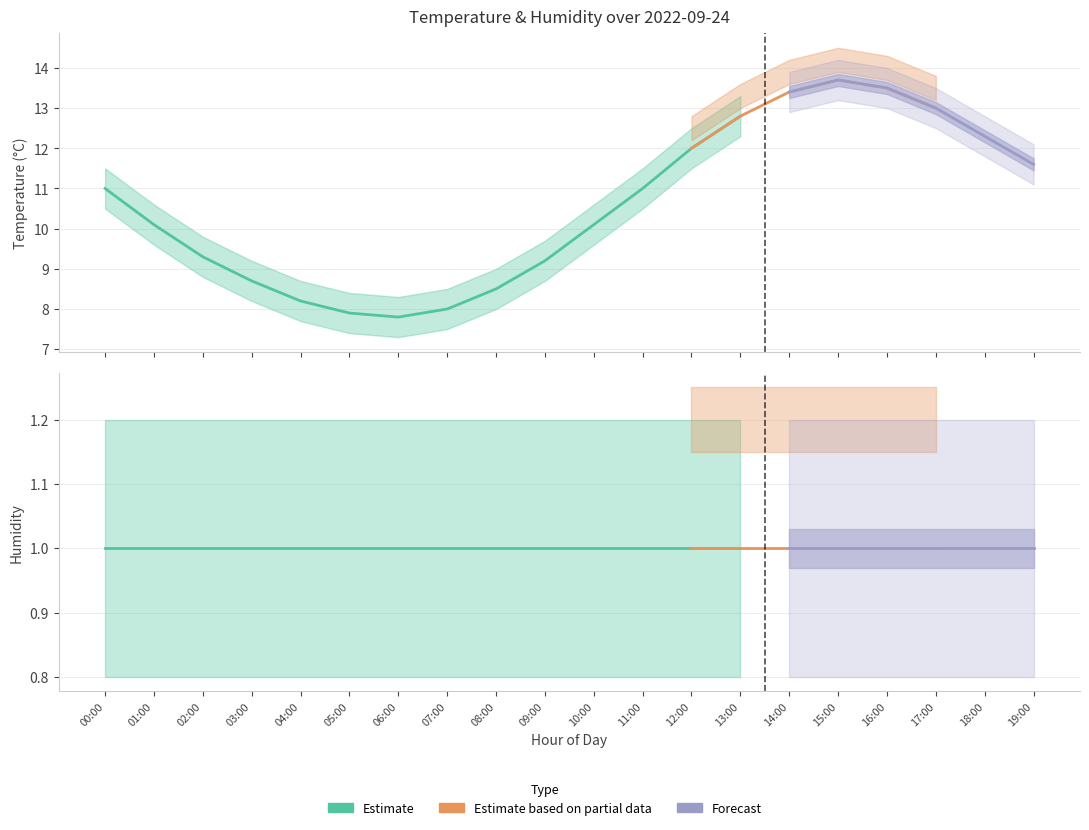

True or false: temperature and humidity intersect in this chart.

False